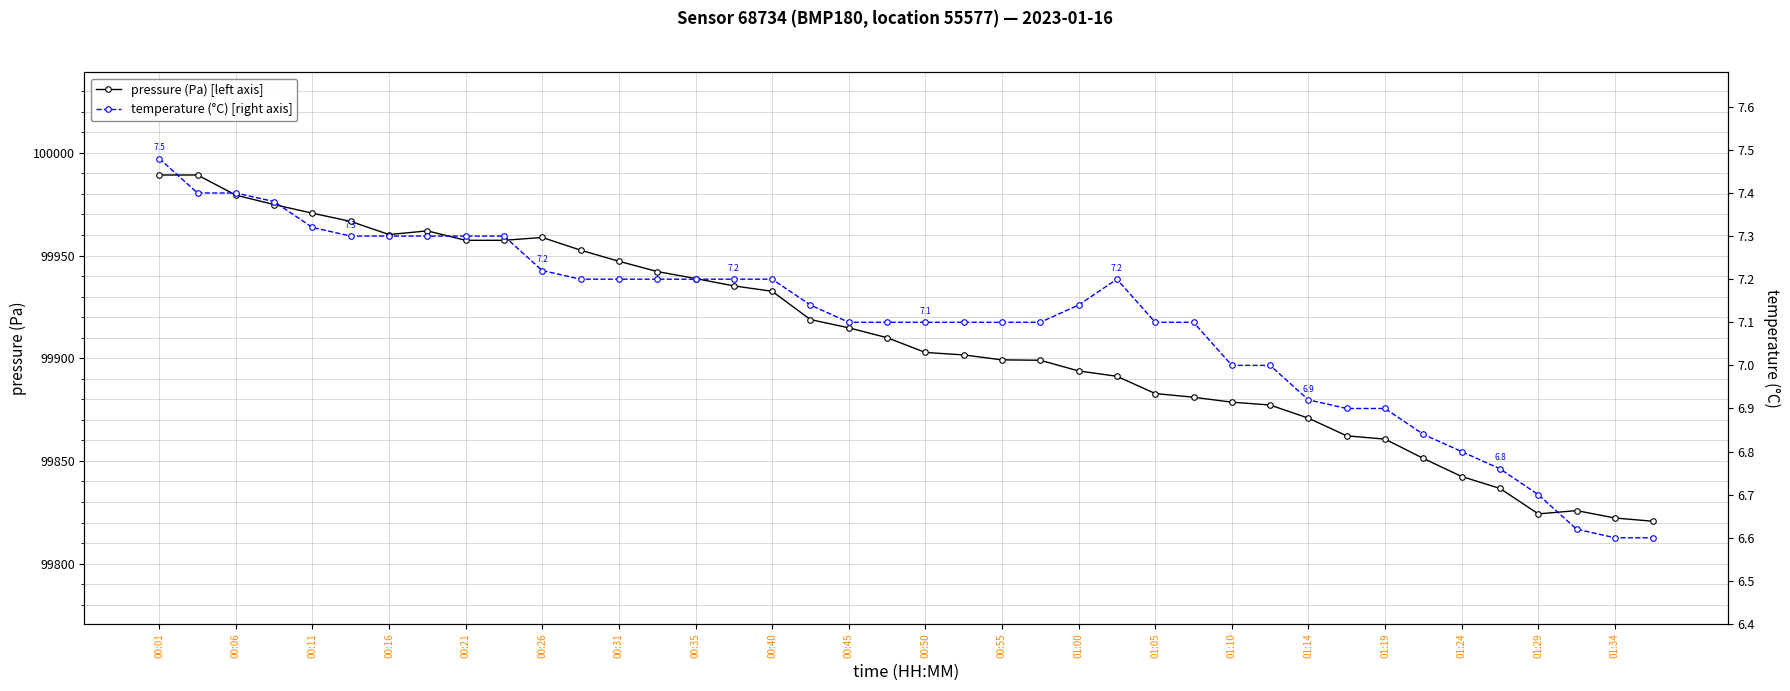

Which series has the widest spread of values?

pressure (Pa) [left axis]